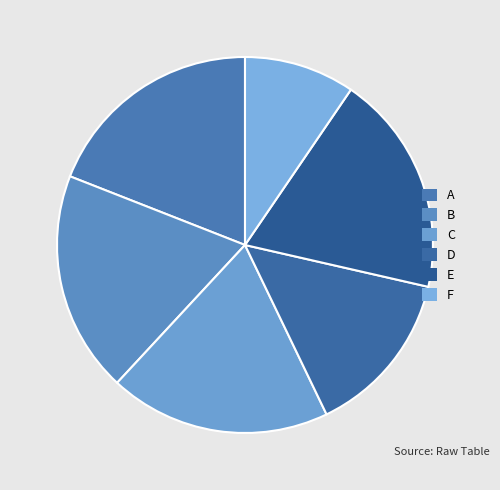

What is the smallest slice in the pie chart?

F